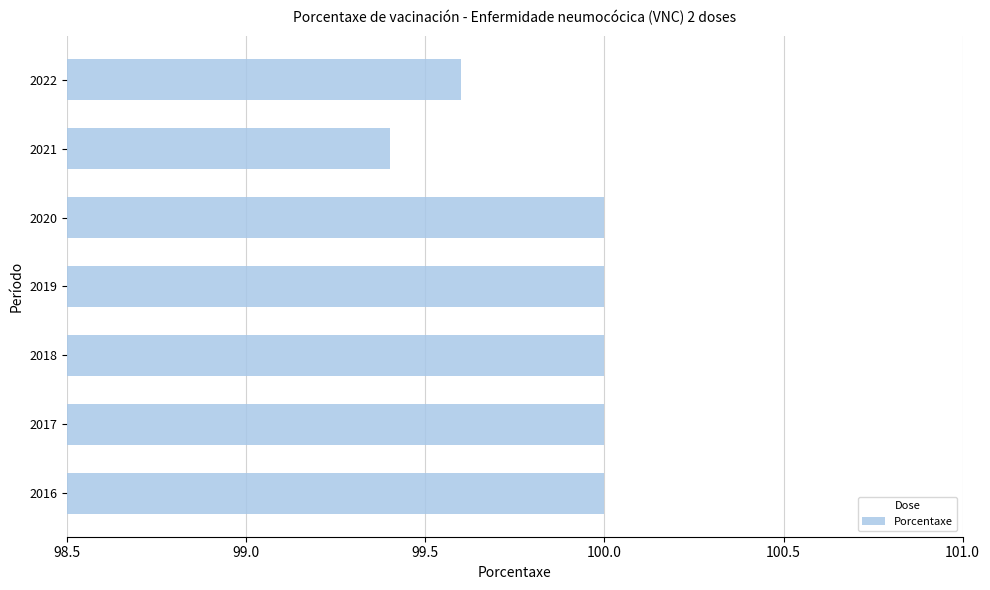

What is the ratio of the value at 2017 to the value at 2022?

1.0